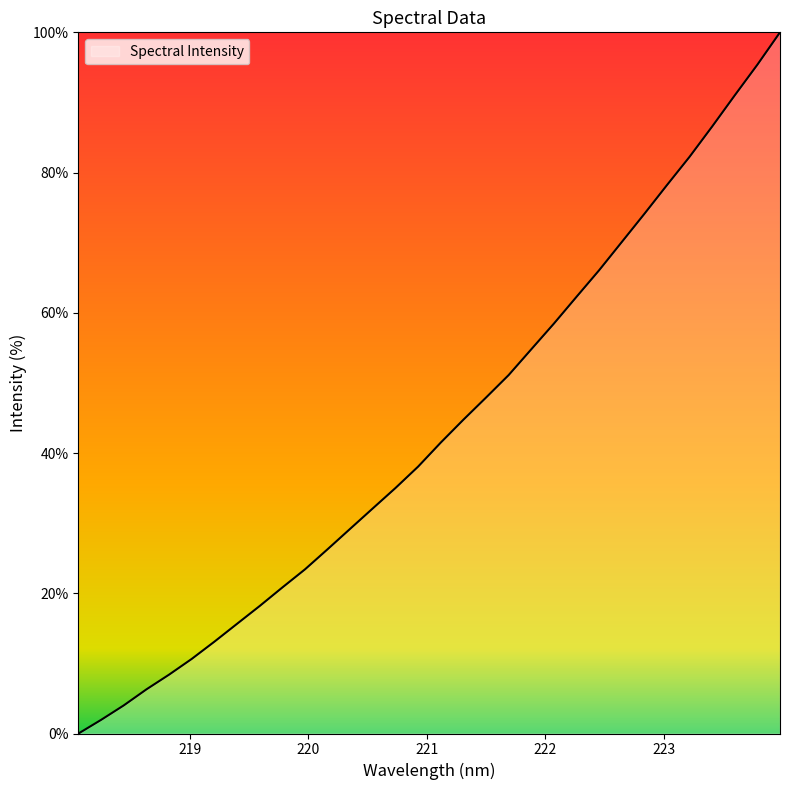

Does the chart display data point markers on the line(s)?

No